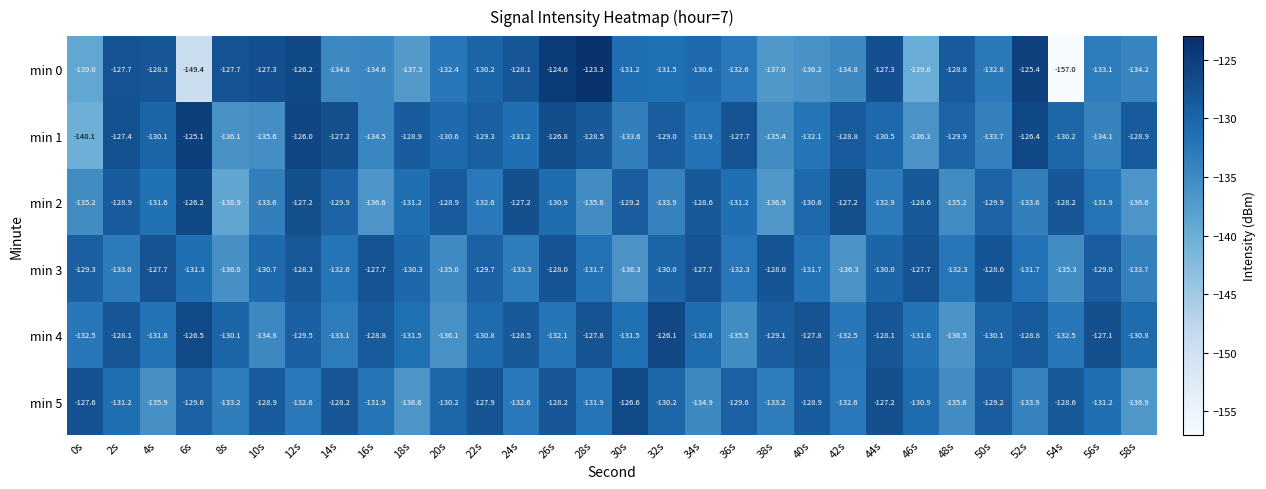

What is the total value across all series at 36s?

-788.9